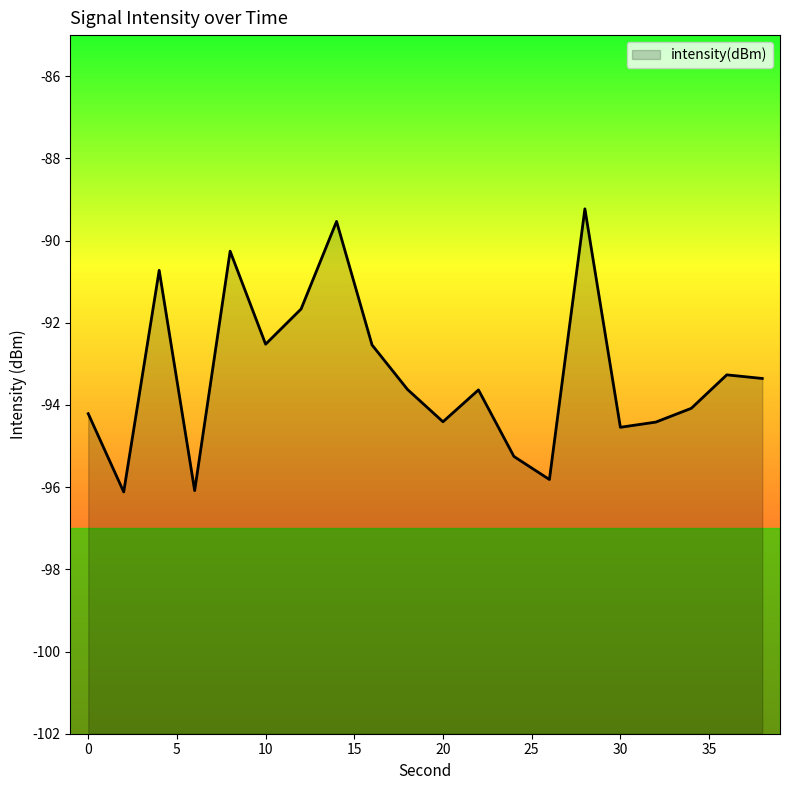

How many categories are shown in the chart?

20